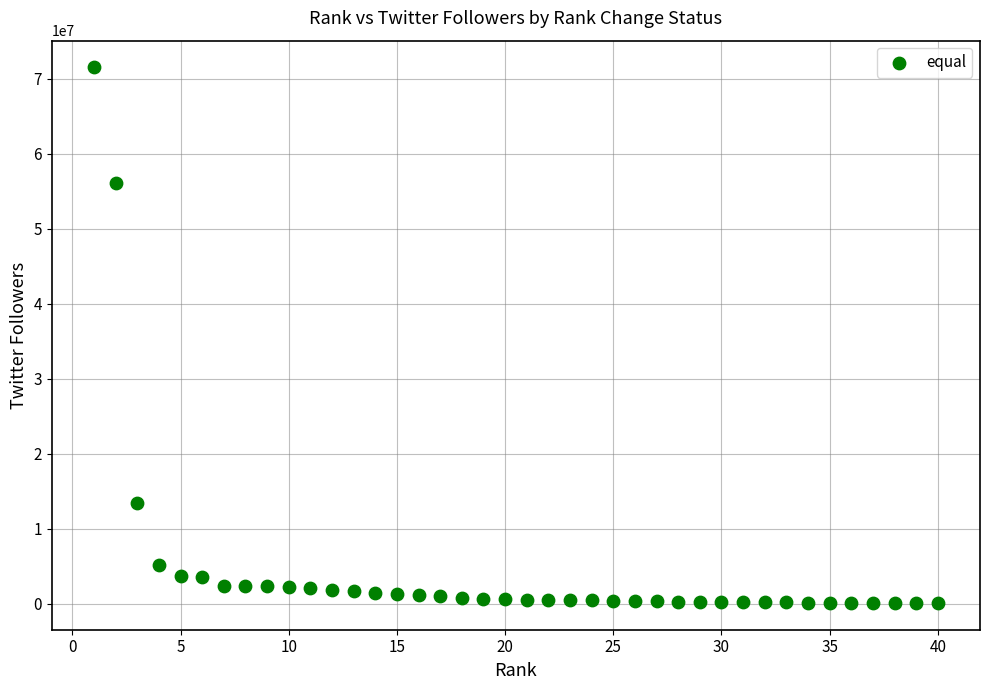

What is the range of X values (max minus min)?

39